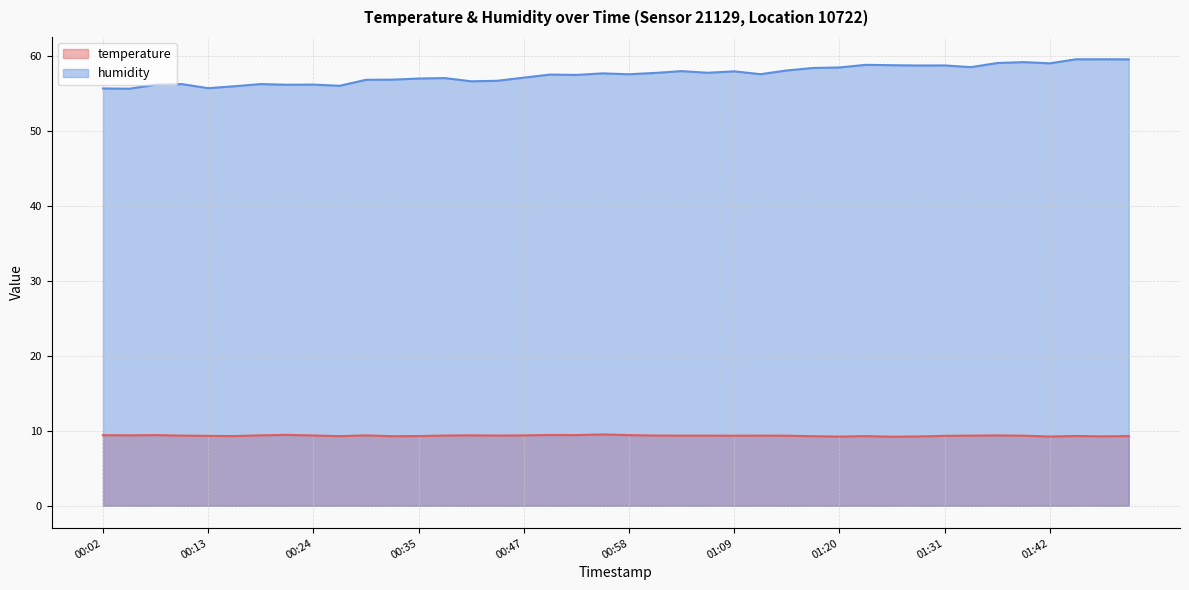

At 00:30, list the series in order from smallest to largest.

temperature, humidity